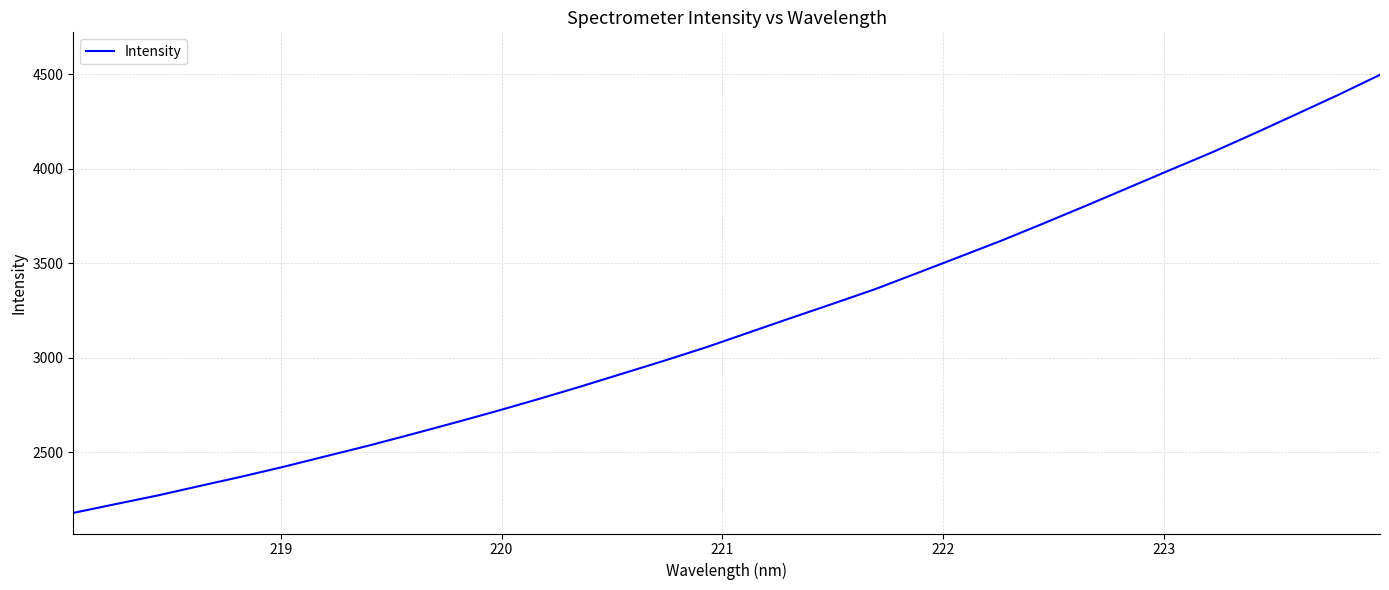

How many distinct data groups are displayed?

1